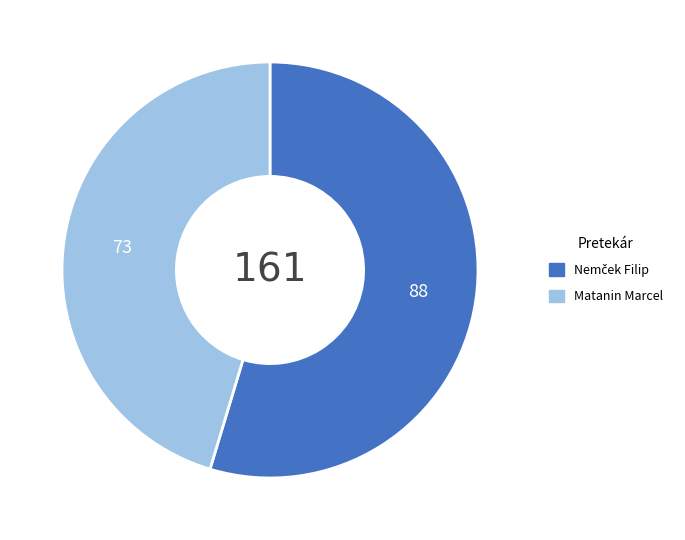

Which category has the smallest portion of the pie?

Matanin Marcel